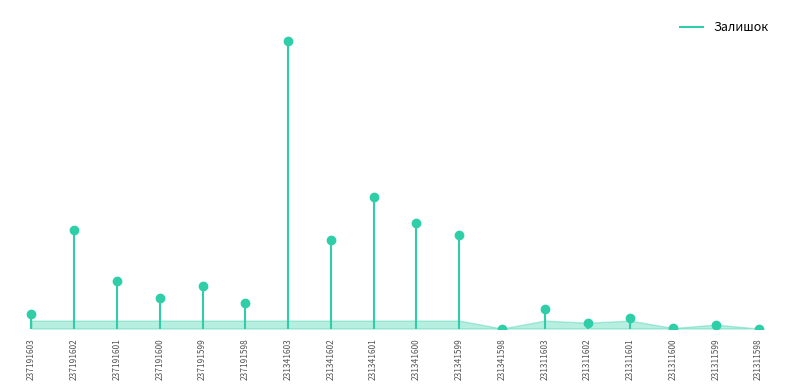

Which category has the highest value across all series?

231341603